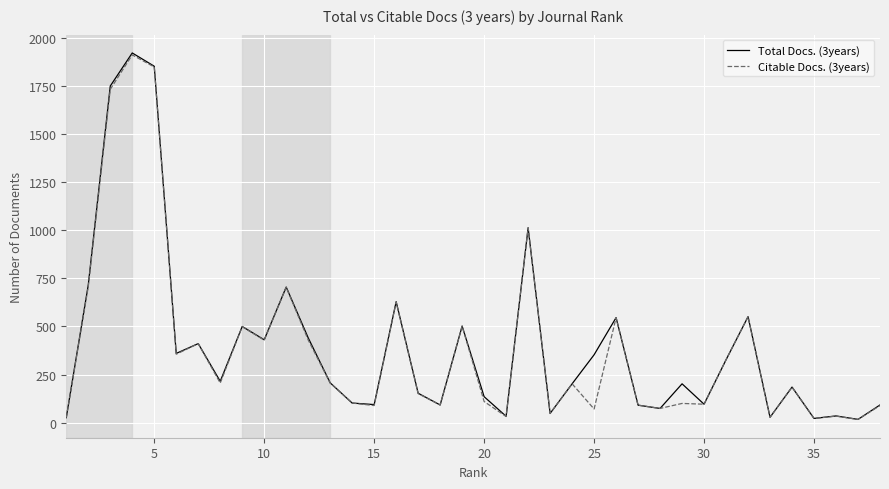

Which series has the largest range (max minus min)?

Total Docs. (3years)